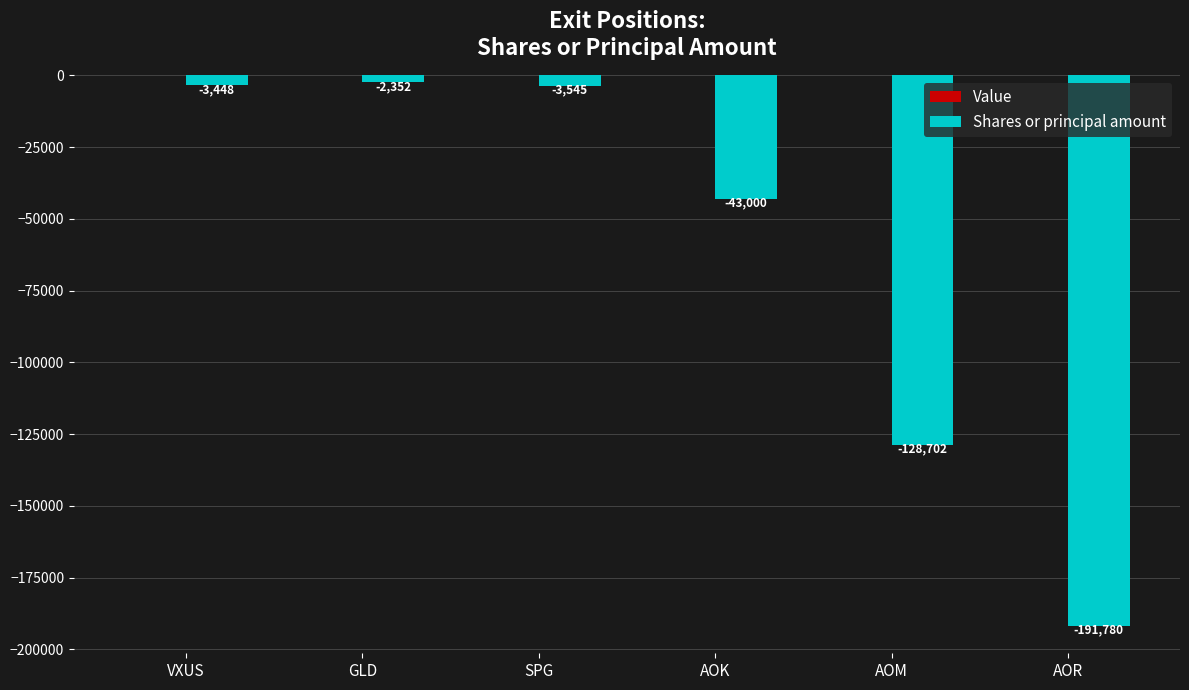

Which category has the highest value across all series?

GLD